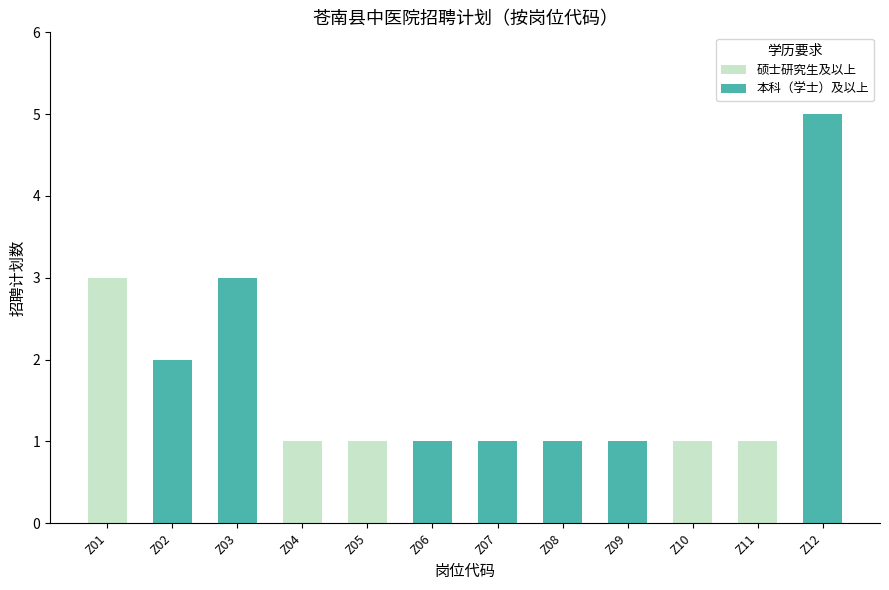

At which category is the sum across all series the highest?

Z12